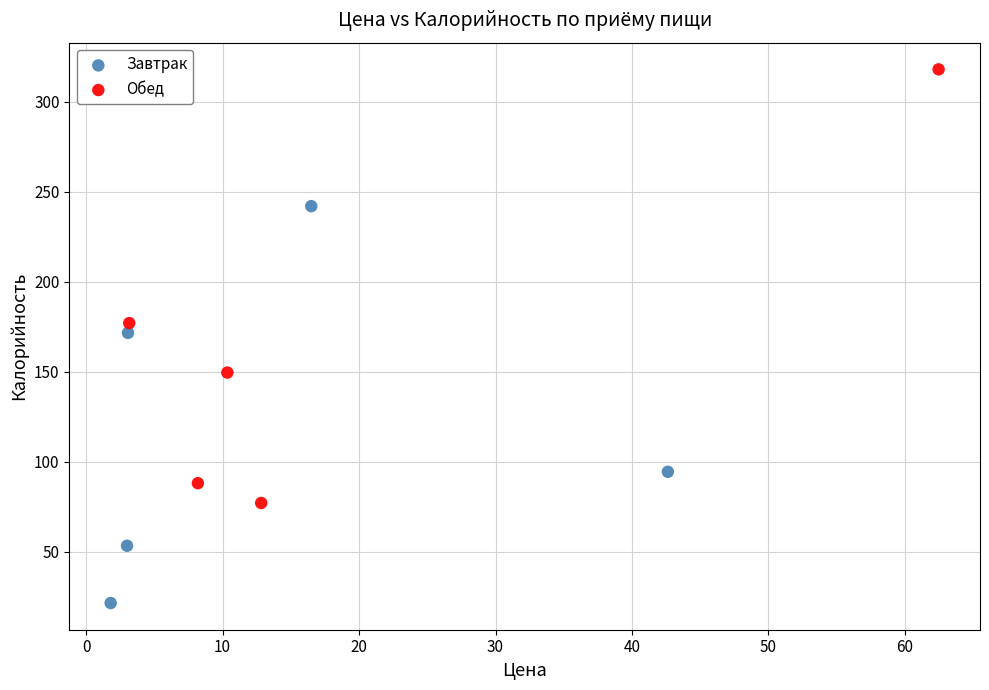

Which series has the largest Y range (max minus min)?

Обед